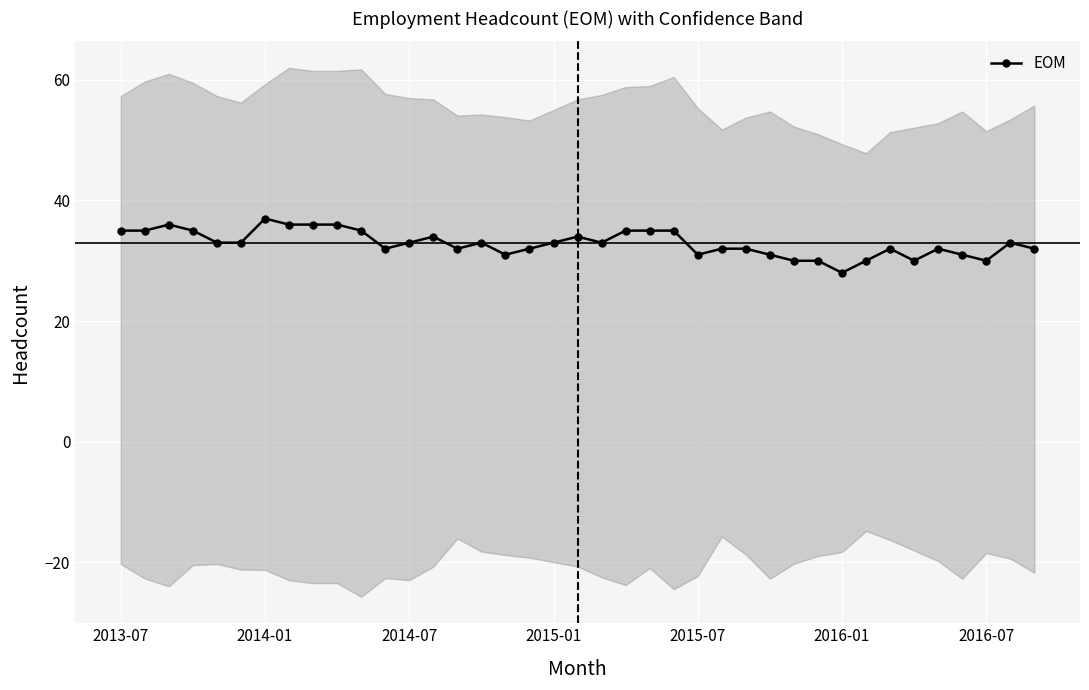

True or false: EOM has more than 2 points higher than both neighbors.

True